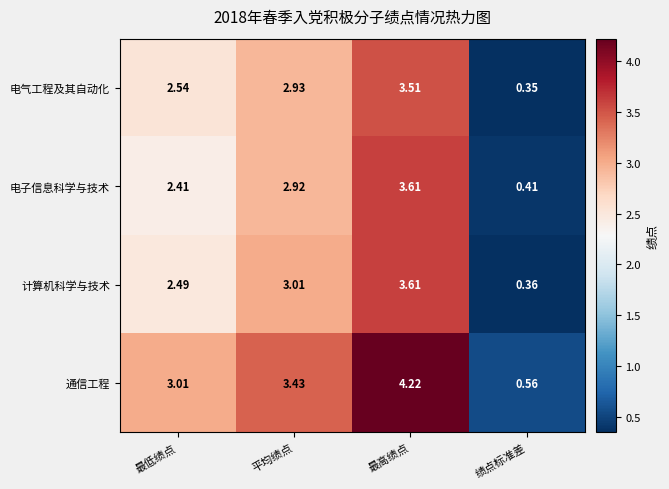

Which series has the largest range (max minus min)?

通信工程